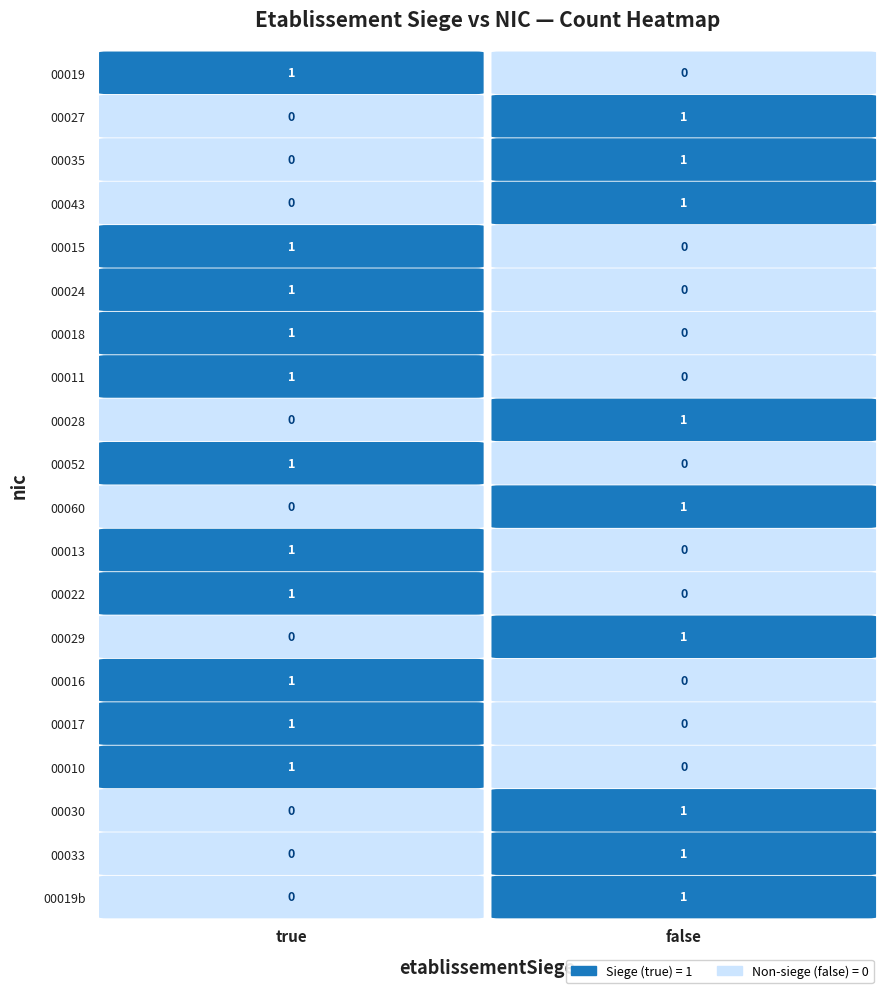

Where is 00022 nearest to the value 0?

false